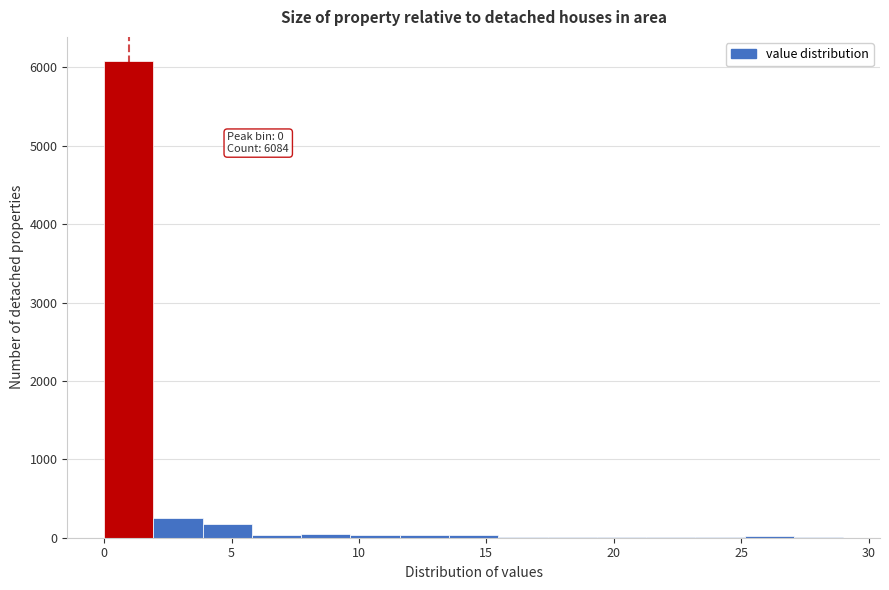

Read against the x-axis, roughly where is the centre of the tallest bar?

1.0